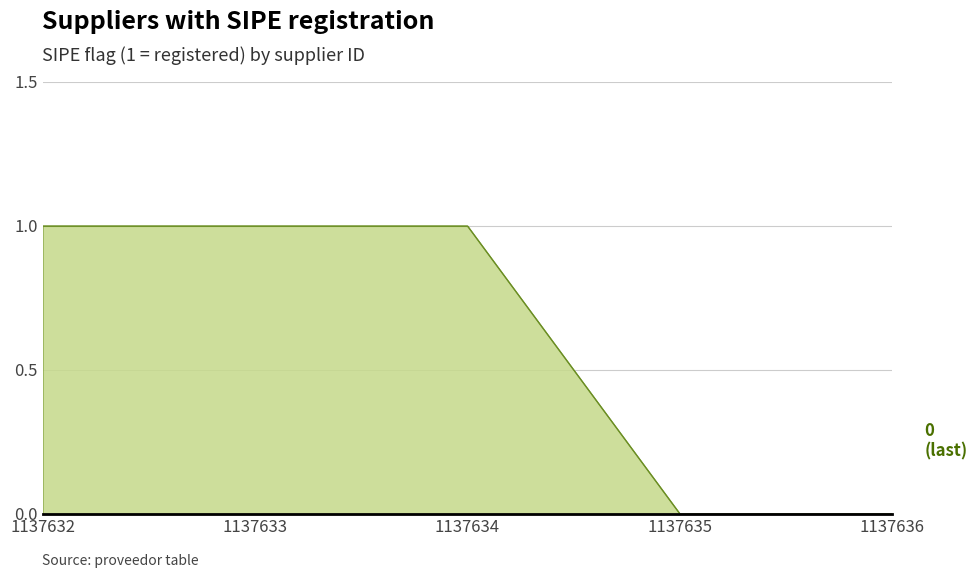

Between 1137635 and 1137634, which is larger?

1137634